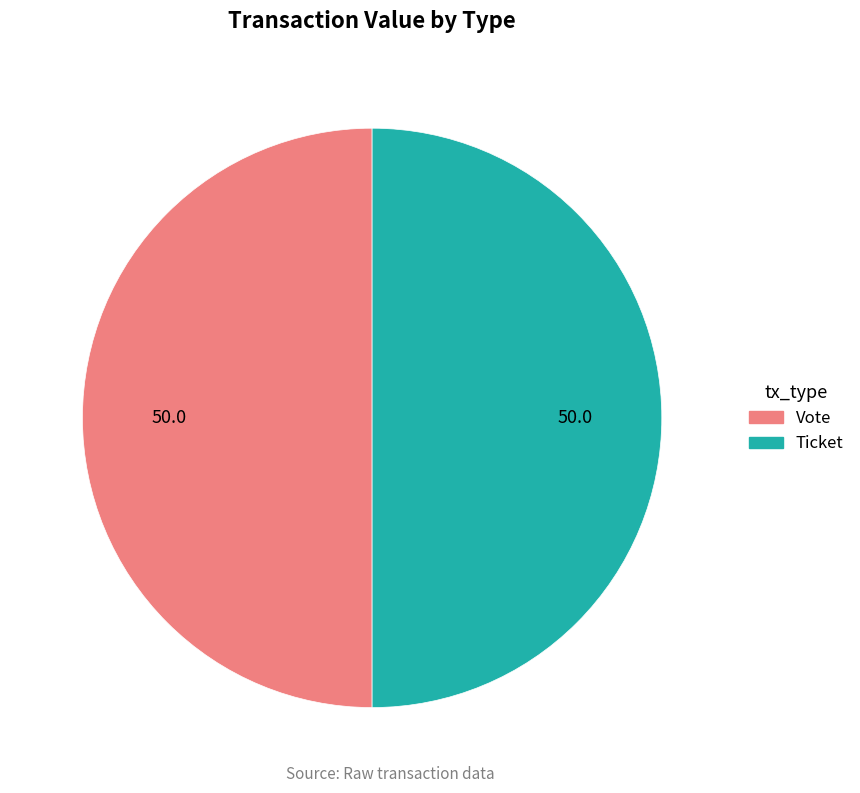

Approximately how many times larger is the value at Ticket compared to Vote?

1.0